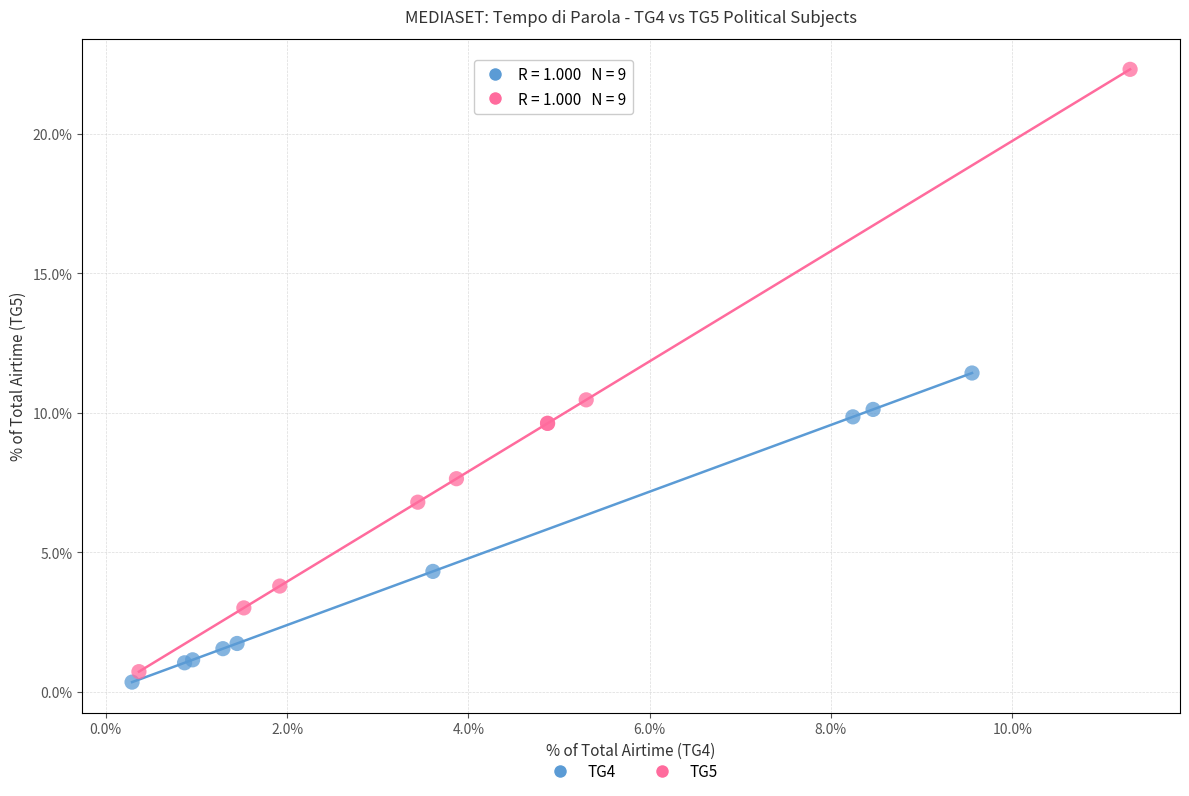

Which series reaches the minimum Y coordinate?

TG4